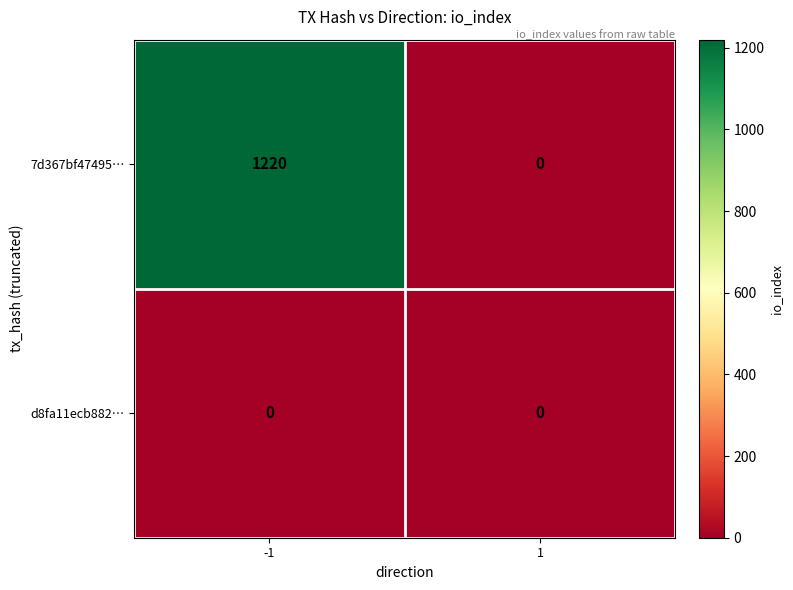

Is it true that 7d367bf47495… equals 0 at 1?

True